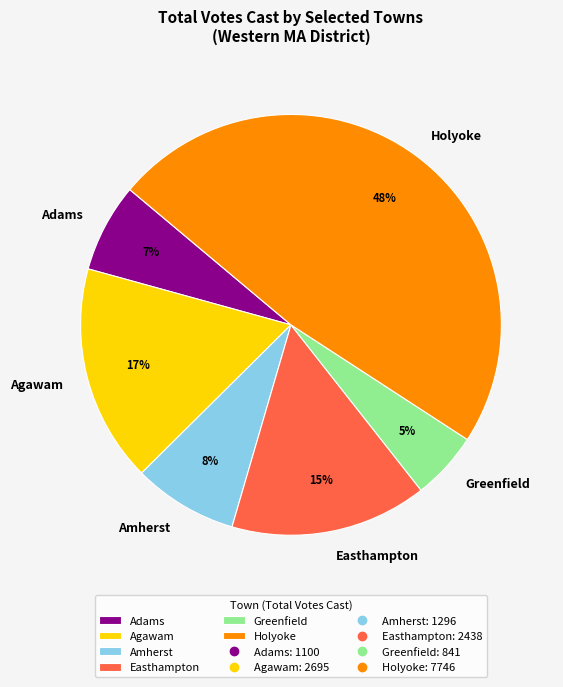

Combined, do Greenfield and Adams account for over 50%?

No